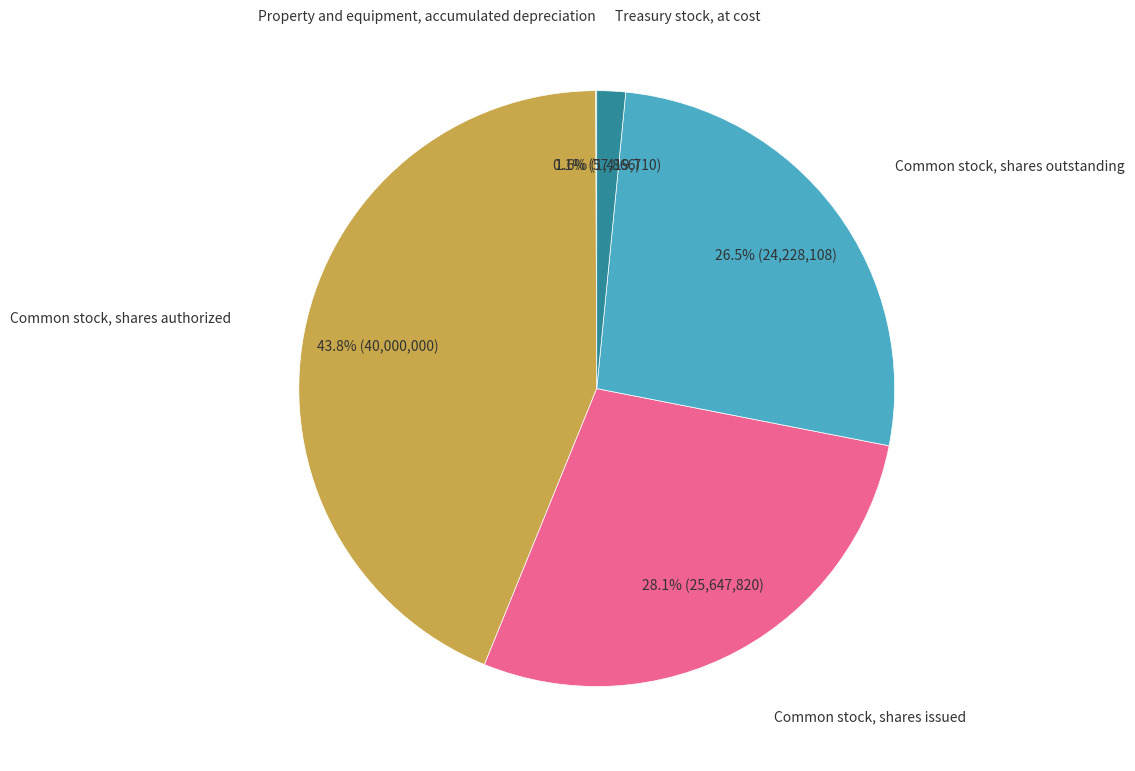

Does any single category account for the majority?

No